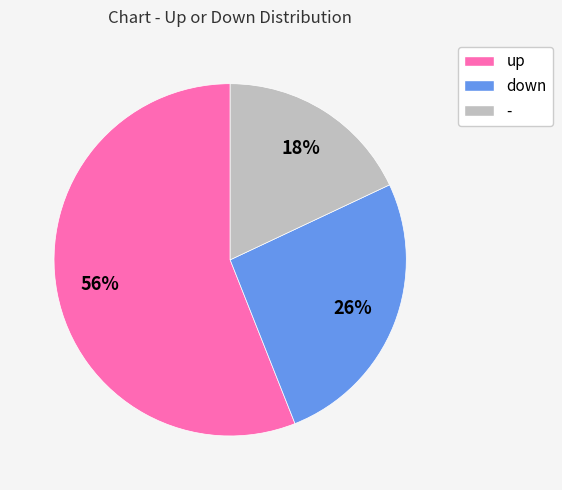

Approximately how many times larger is the value at - compared to up?

0.3